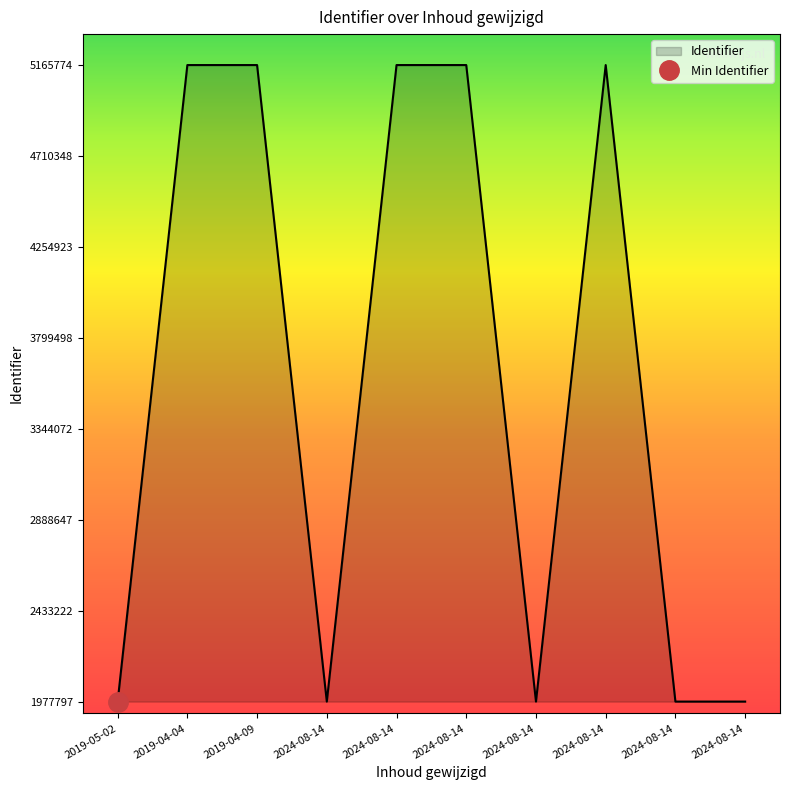

What is the sum of the values at 2019-04-09 and 2024-08-14?

7143565